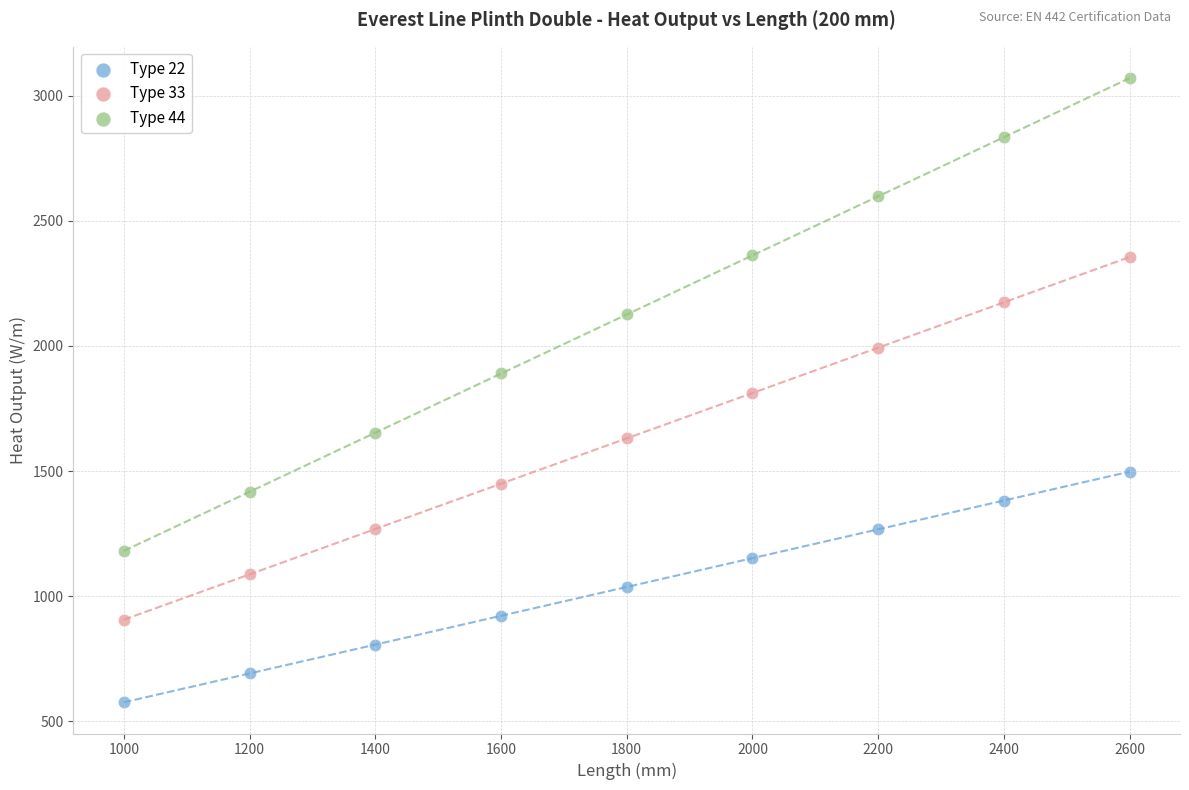

Across all data points, what is the range of Y values (max minus min)?

2495